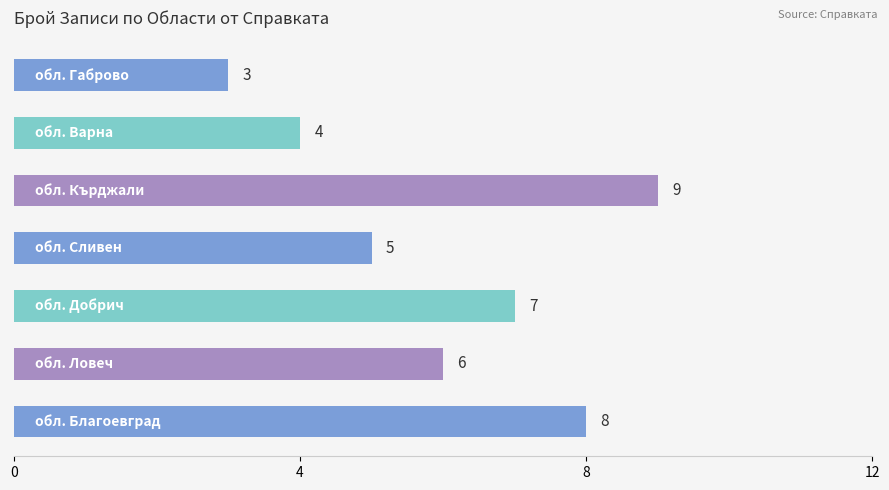

What is the average value?

6